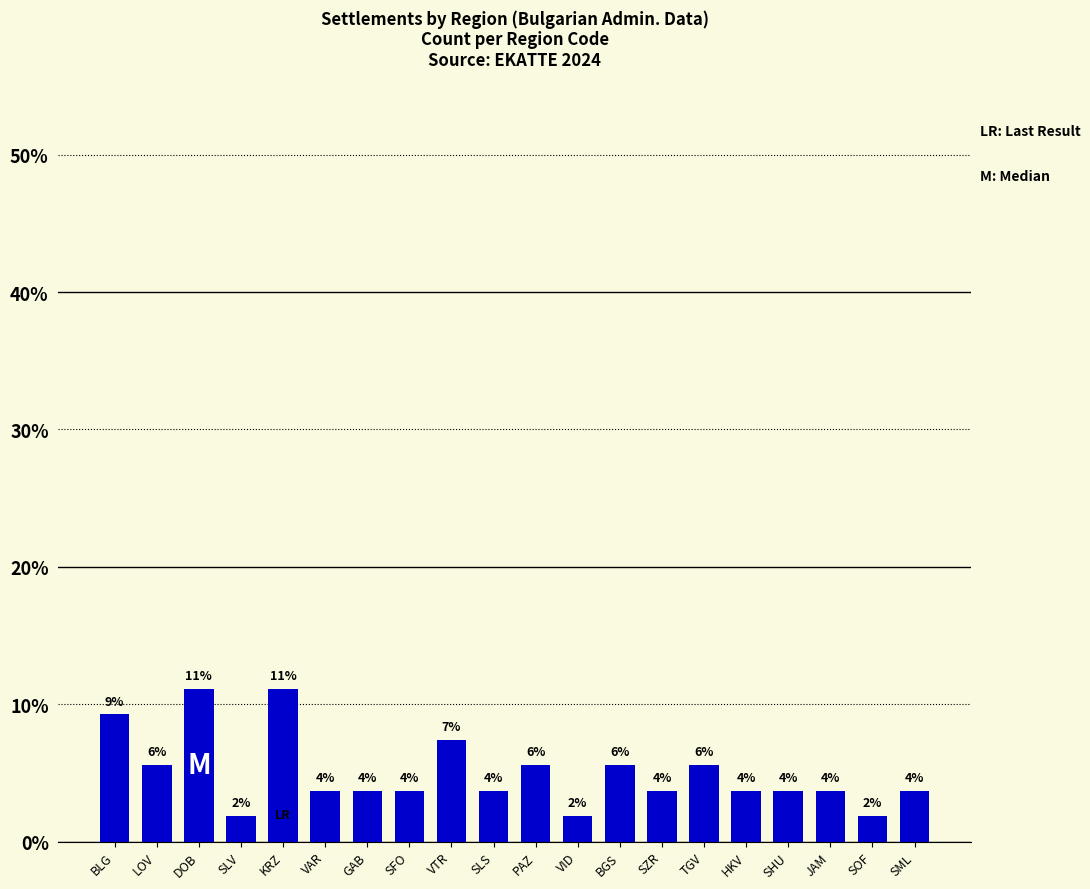

What value does the data have at SFO?

3.7